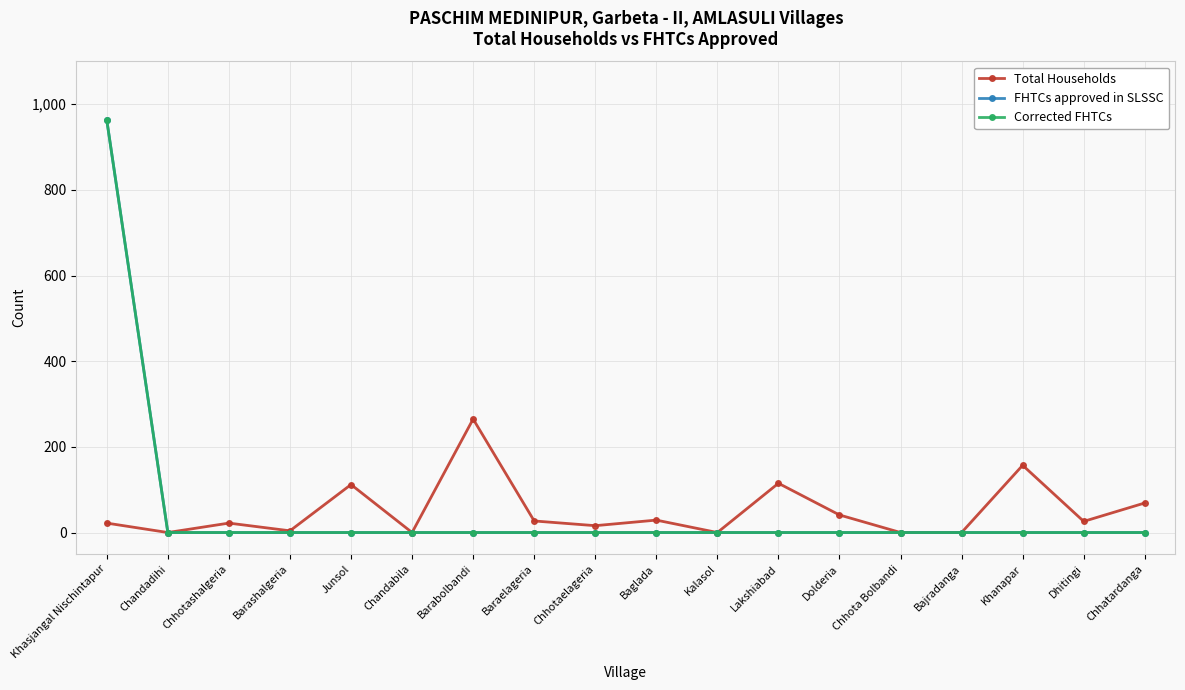

Between Junsol and Chandabila, which series saw the biggest shift?

Total Households